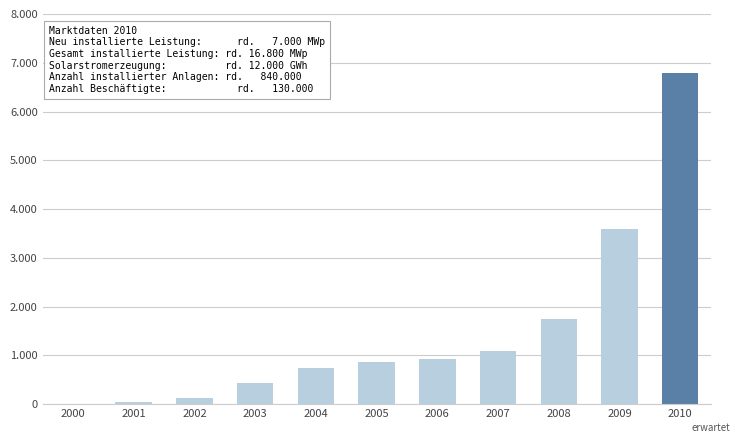

What is the greatest value displayed?

6800